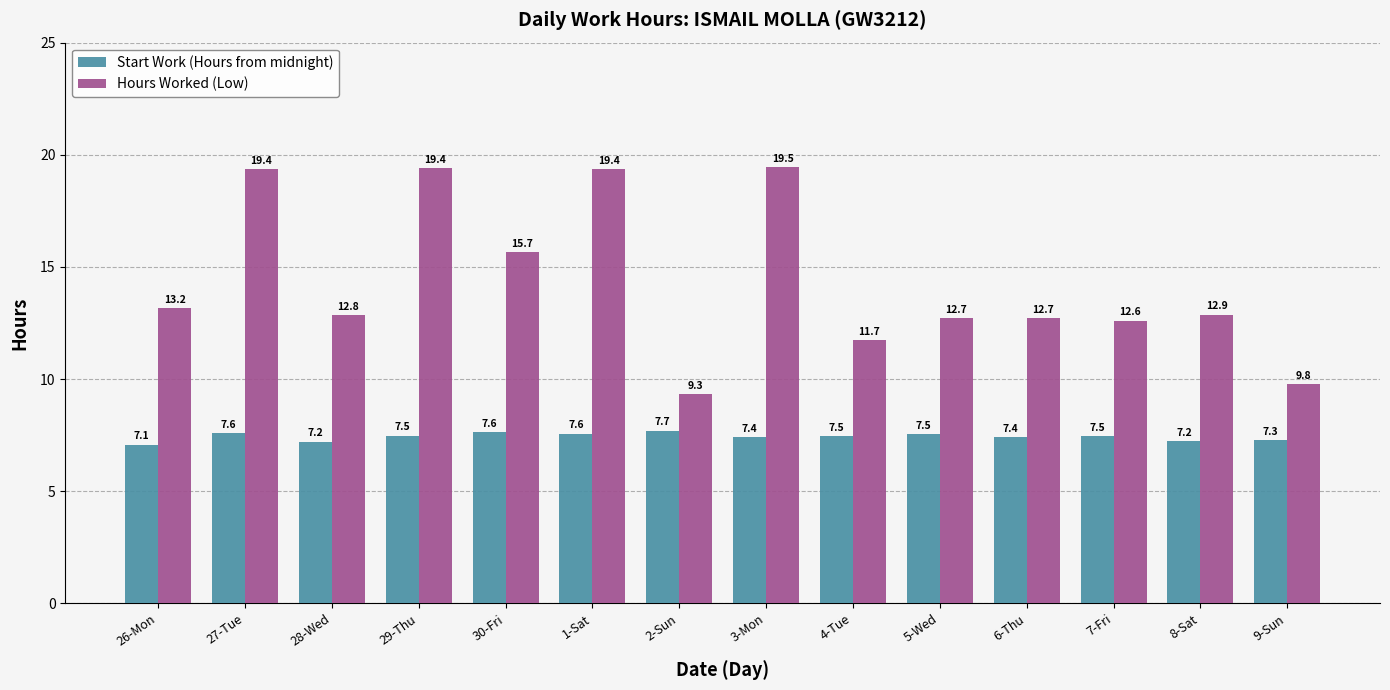

What is the difference between the highest and lowest values at 6-Thu?

5.3